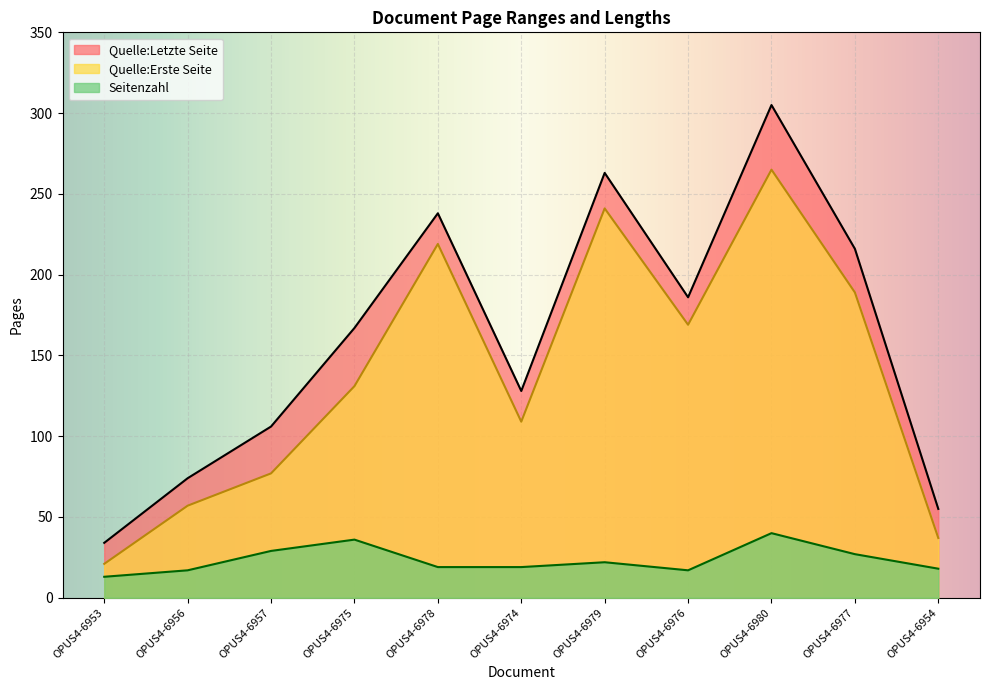

What is the difference between the Quelle:Letzte Seite values at OPUS4-6954 and OPUS4-6976?

131